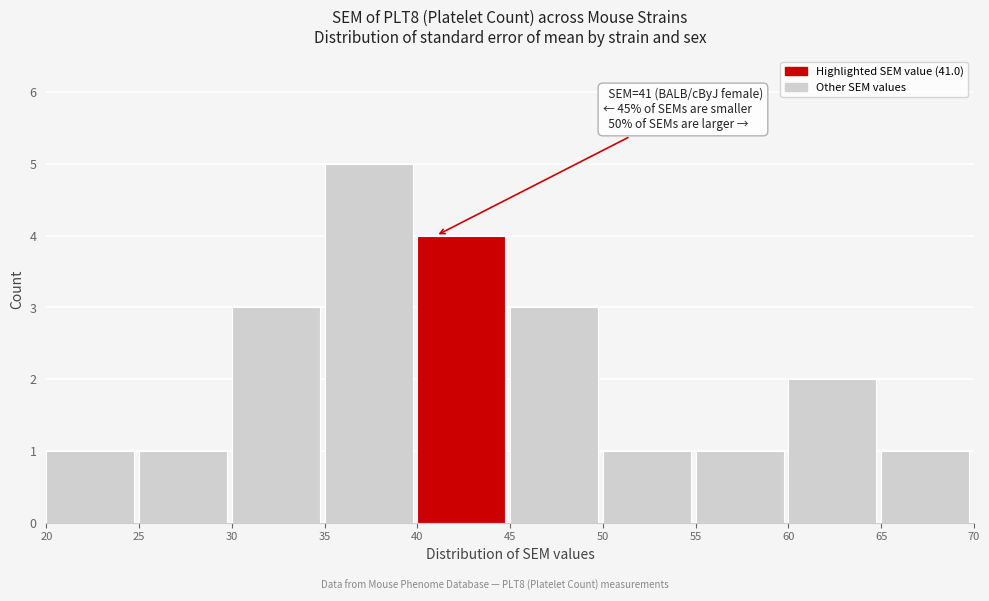

Over which range of the x-axis is the bar tallest?

35 to 40